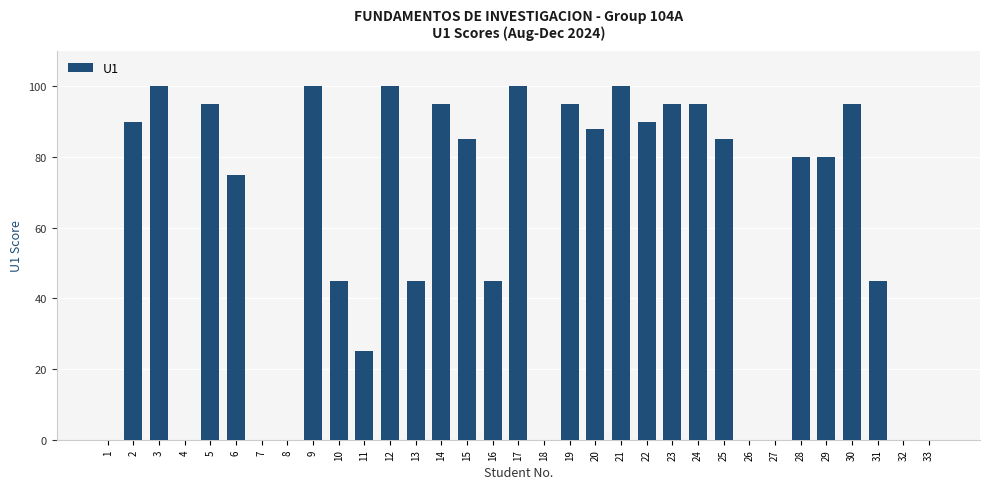

Count the number of categories in the chart.

33